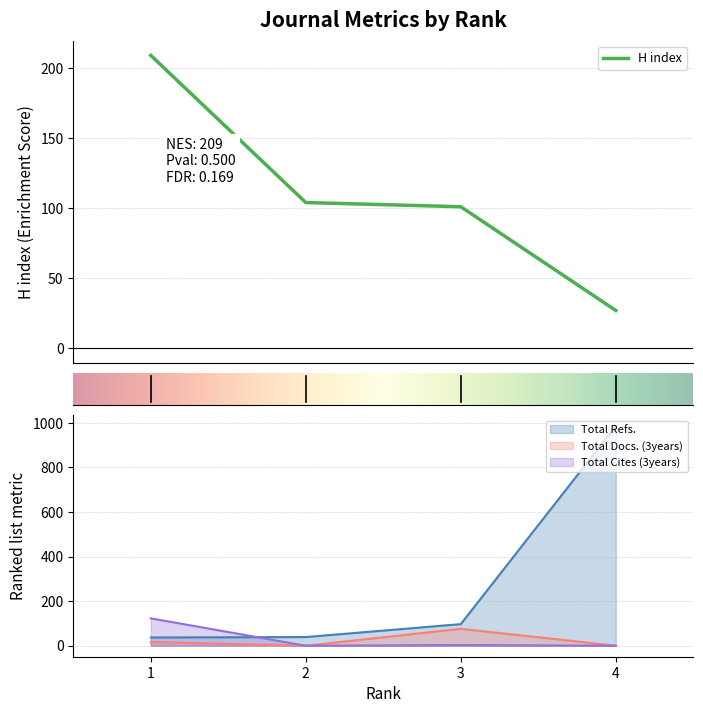

True or false: Total Refs. has a value of 53 at 2.

False